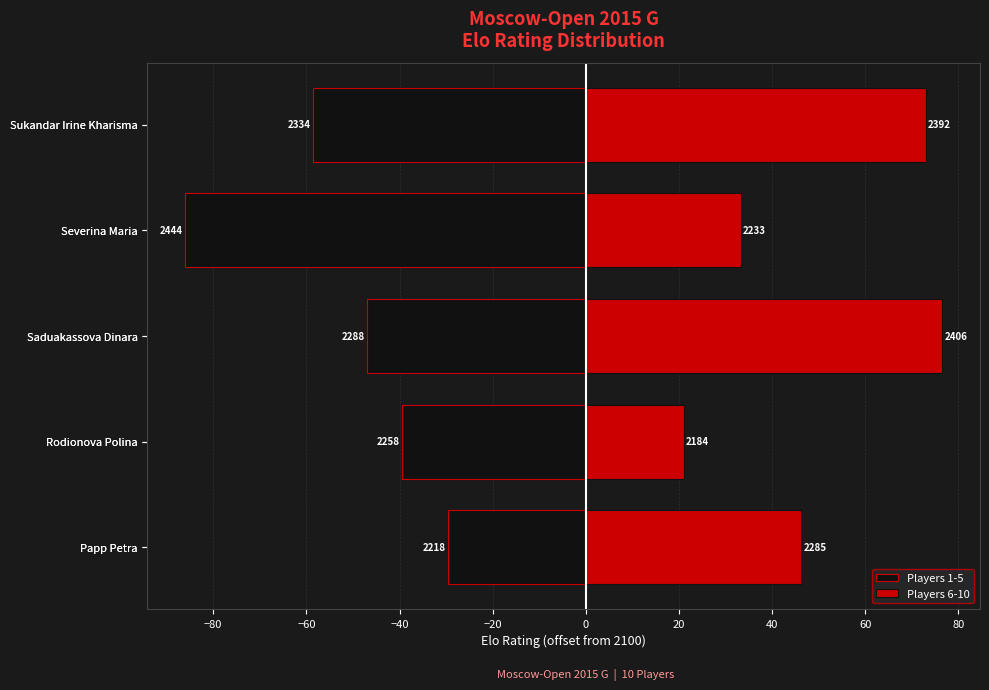

How many values in the Players 1-5 series are below -47?

2